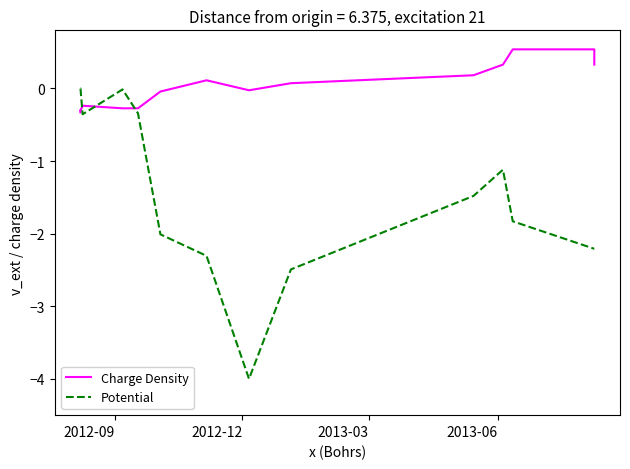

Which series has the largest total across all categories?

Charge Density